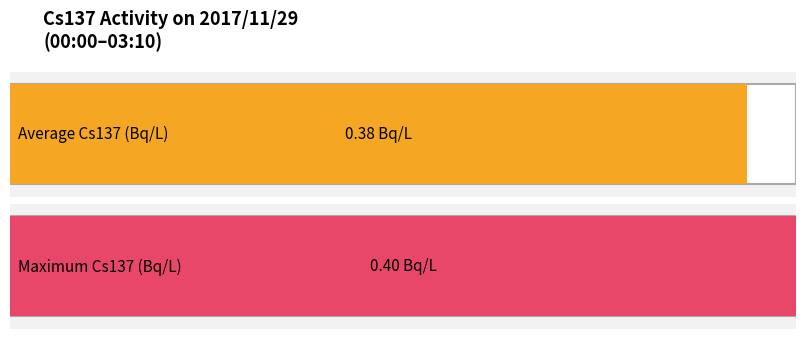

True or false: the data shows 0.4 at 00:50.

True